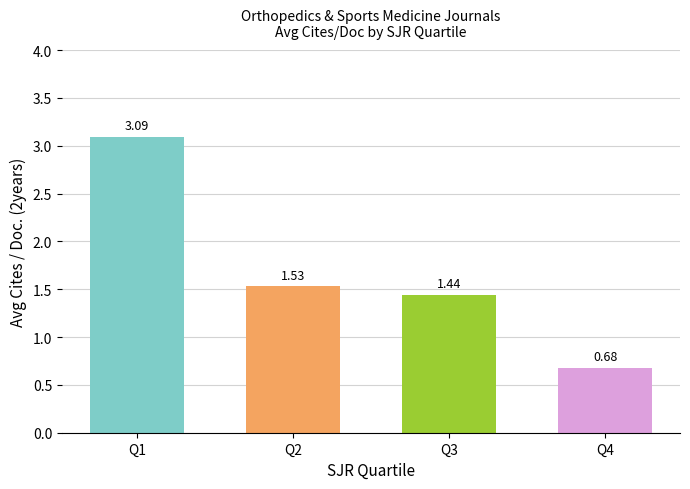

How many series are shown in this chart?

1